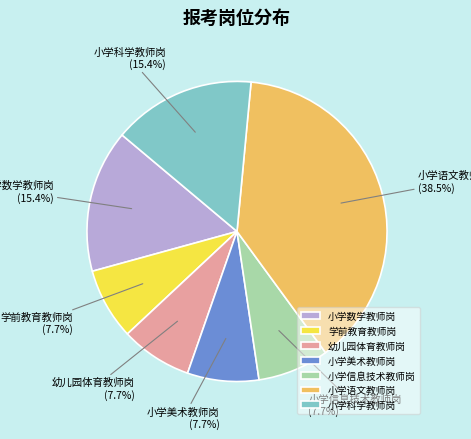

The 小学数学教师岗 slice represents 15% of the pie. True or false?

True